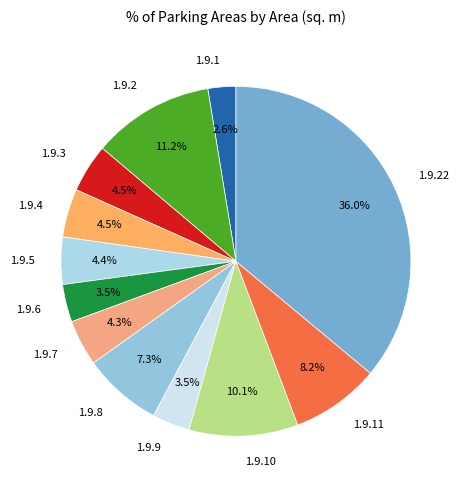

Which has a higher value, 1.9.2 or 1.9.7?

1.9.2